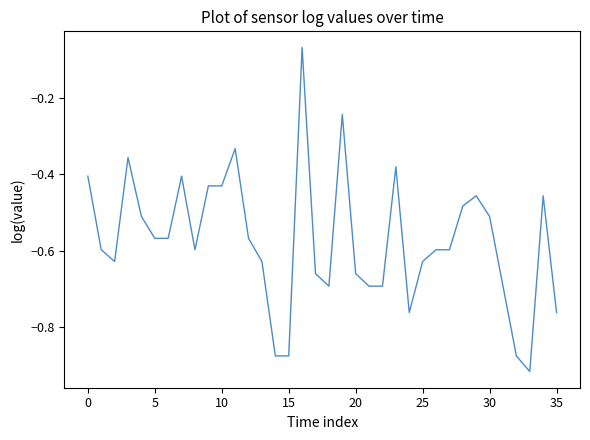

What is the difference between the maximum and minimum values?

0.8